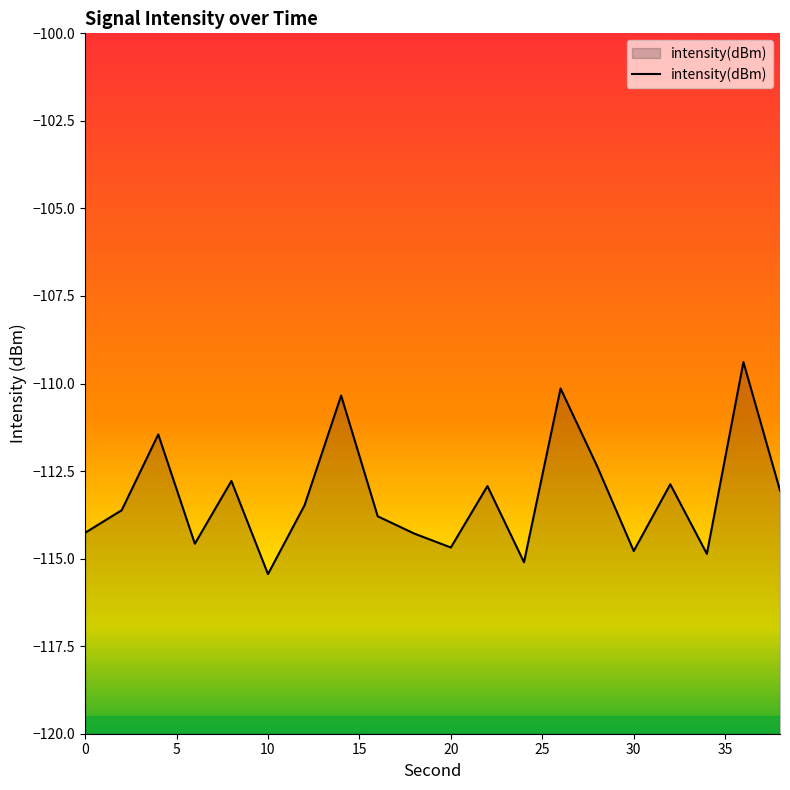

True or false: the data shows -34.2 at 30.

False